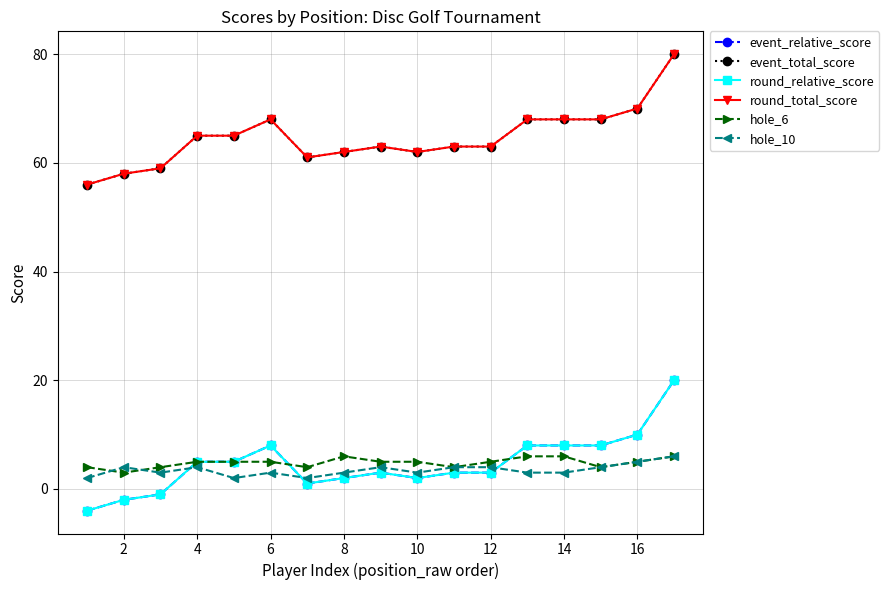

Does the chart have visible grid lines?

Yes